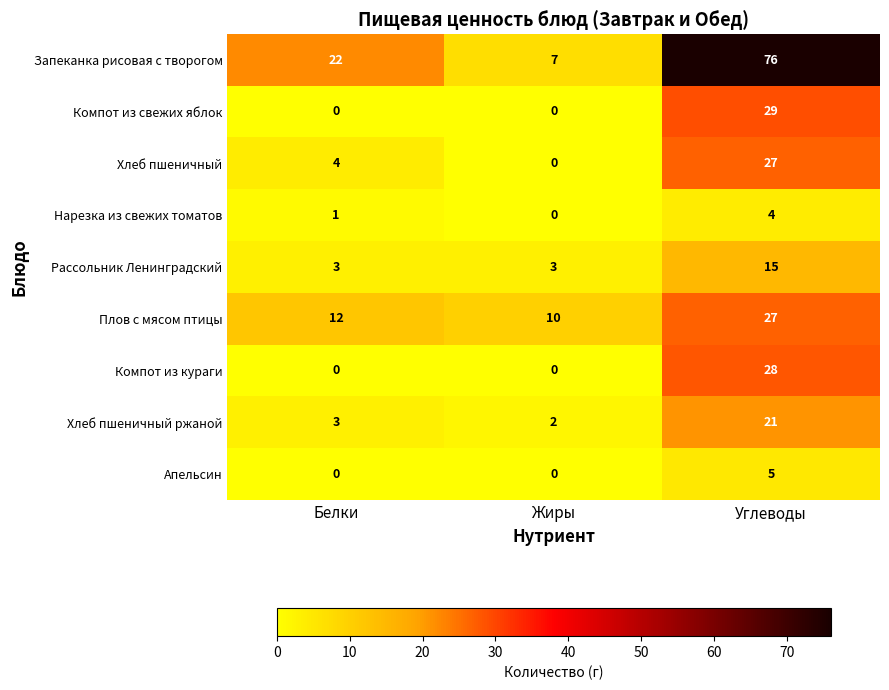

Which category has the highest value across all series?

Углеводы